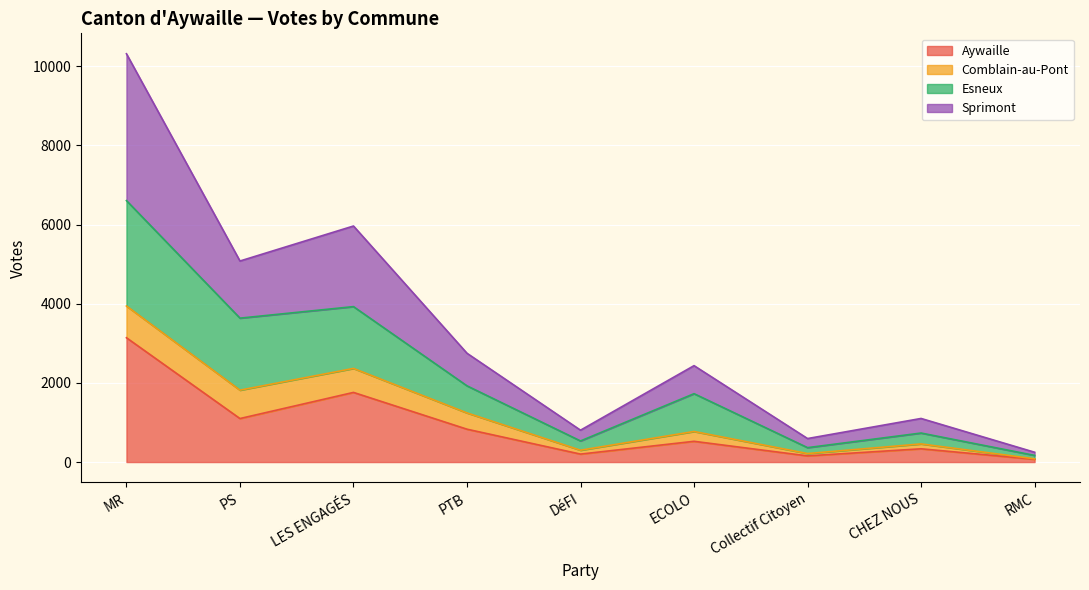

What is the total value across all series at PTB?

2748